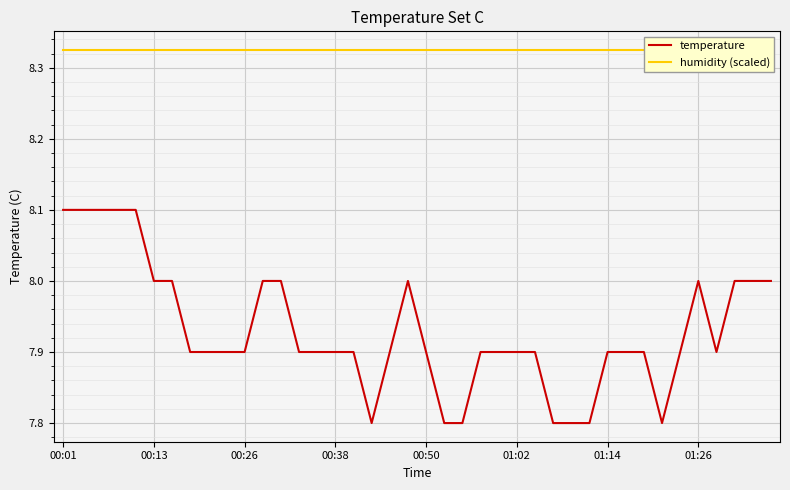

List the series in order of their overall mean, highest first.

humidity (scaled), temperature